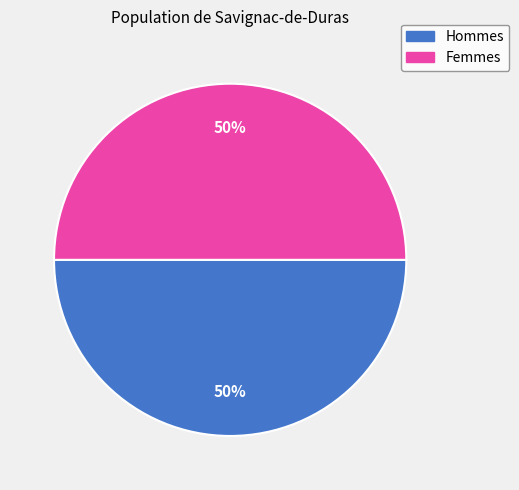

How many segments does this pie chart have?

2